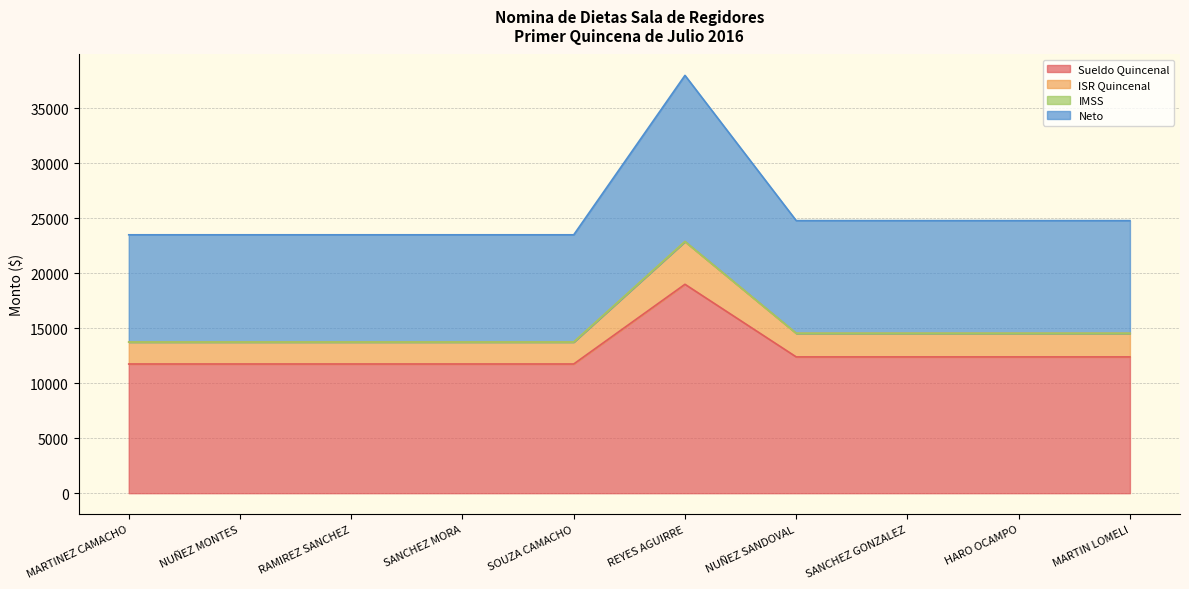

True or false: Sueldo Quincenal and Neto cross at least once.

False